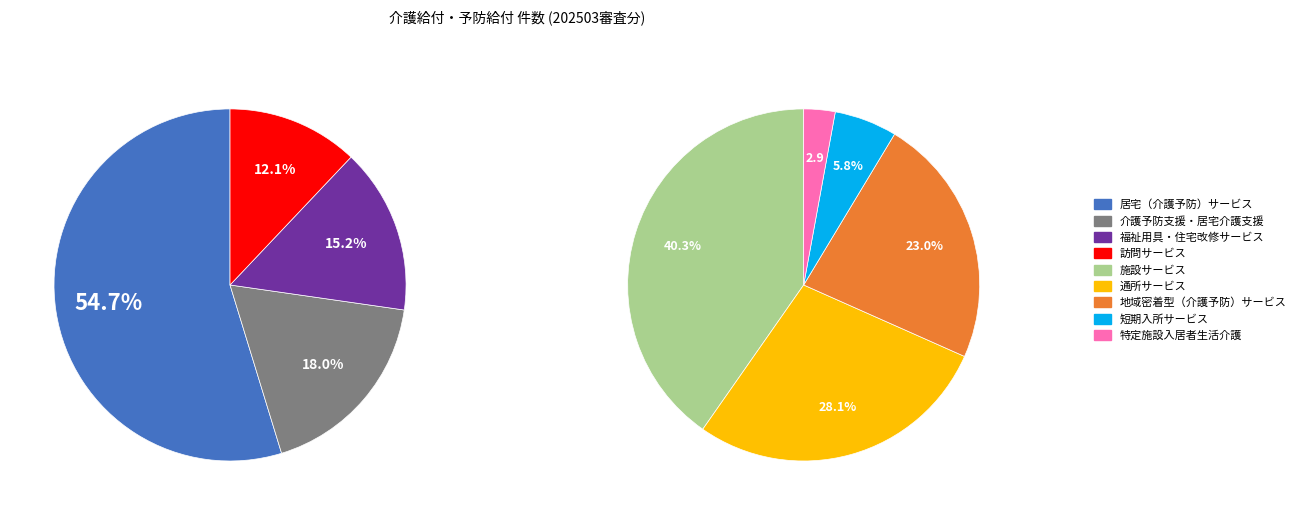

Which slice is the smallest?

特定施設入居者生活介護